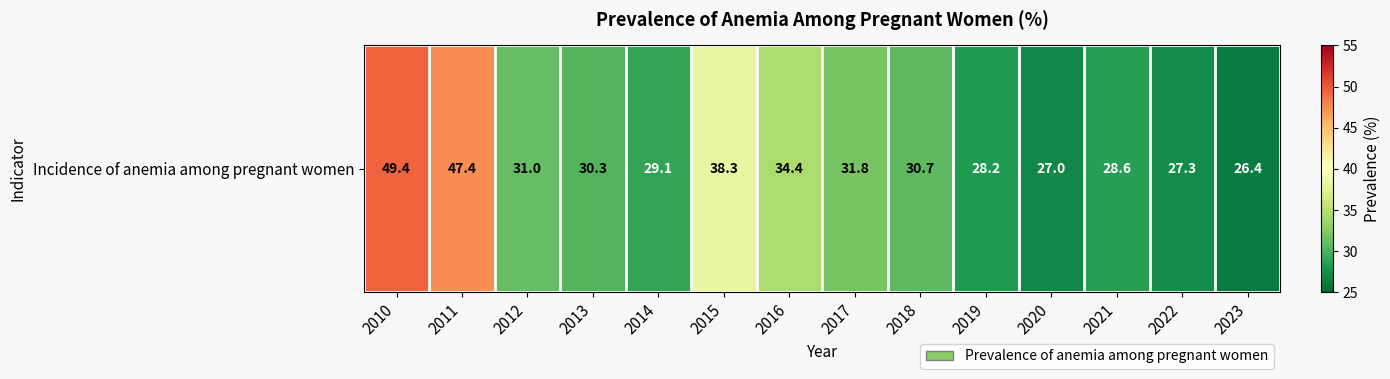

Is it true that the value at 2014 is 29.1?

True